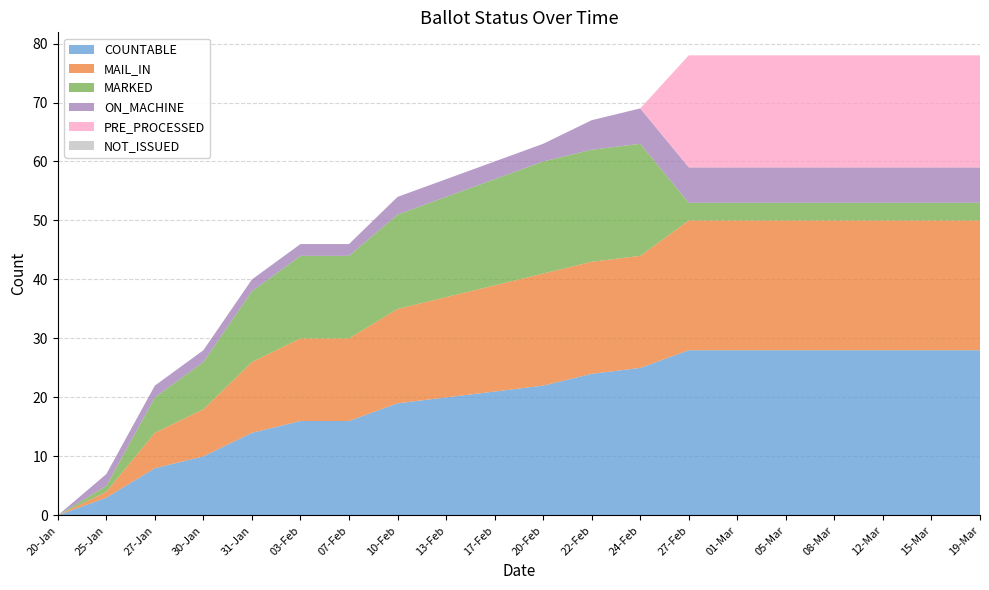

Reading left to right, list all the values displayed in this chart.

COUNTABLE: 20-Jan=0	25-Jan=3	27-Jan=8	30-Jan=10	31-Jan=14	03-Feb=16	07-Feb=16	10-Feb=19	13-Feb=20	17-Feb=21	20-Feb=22	22-Feb=24	24-Feb=25	27-Feb=28	01-Mar=28	05-Mar=28	08-Mar=28	12-Mar=28	15-Mar=28	19-Mar=28
MAIL_IN: 20-Jan=0	25-Jan=1	27-Jan=6	30-Jan=8	31-Jan=12	03-Feb=14	07-Feb=14	10-Feb=16	13-Feb=17	17-Feb=18	20-Feb=19	22-Feb=19	24-Feb=19	27-Feb=22	01-Mar=22	05-Mar=22	08-Mar=22	12-Mar=22	15-Mar=22	19-Mar=22
MARKED: 20-Jan=0	25-Jan=1	27-Jan=6	30-Jan=8	31-Jan=12	03-Feb=14	07-Feb=14	10-Feb=16	13-Feb=17	17-Feb=18	20-Feb=19	22-Feb=19	24-Feb=19	27-Feb=3	01-Mar=3	05-Mar=3	08-Mar=3	12-Mar=3	15-Mar=3	19-Mar=3
ON_MACHINE: 20-Jan=0	25-Jan=2	27-Jan=2	30-Jan=2	31-Jan=2	03-Feb=2	07-Feb=2	10-Feb=3	13-Feb=3	17-Feb=3	20-Feb=3	22-Feb=5	24-Feb=6	27-Feb=6	01-Mar=6	05-Mar=6	08-Mar=6	12-Mar=6	15-Mar=6	19-Mar=6
PRE_PROCESSED: 20-Jan=0	25-Jan=0	27-Jan=0	30-Jan=0	31-Jan=0	03-Feb=0	07-Feb=0	10-Feb=0	13-Feb=0	17-Feb=0	20-Feb=0	22-Feb=0	24-Feb=0	27-Feb=19	01-Mar=19	05-Mar=19	08-Mar=19	12-Mar=19	15-Mar=19	19-Mar=19
NOT_ISSUED: 20-Jan=0	25-Jan=0	27-Jan=0	30-Jan=0	31-Jan=0	03-Feb=0	07-Feb=0	10-Feb=0	13-Feb=0	17-Feb=0	20-Feb=0	22-Feb=0	24-Feb=0	27-Feb=0	01-Mar=0	05-Mar=0	08-Mar=0	12-Mar=0	15-Mar=0	19-Mar=0